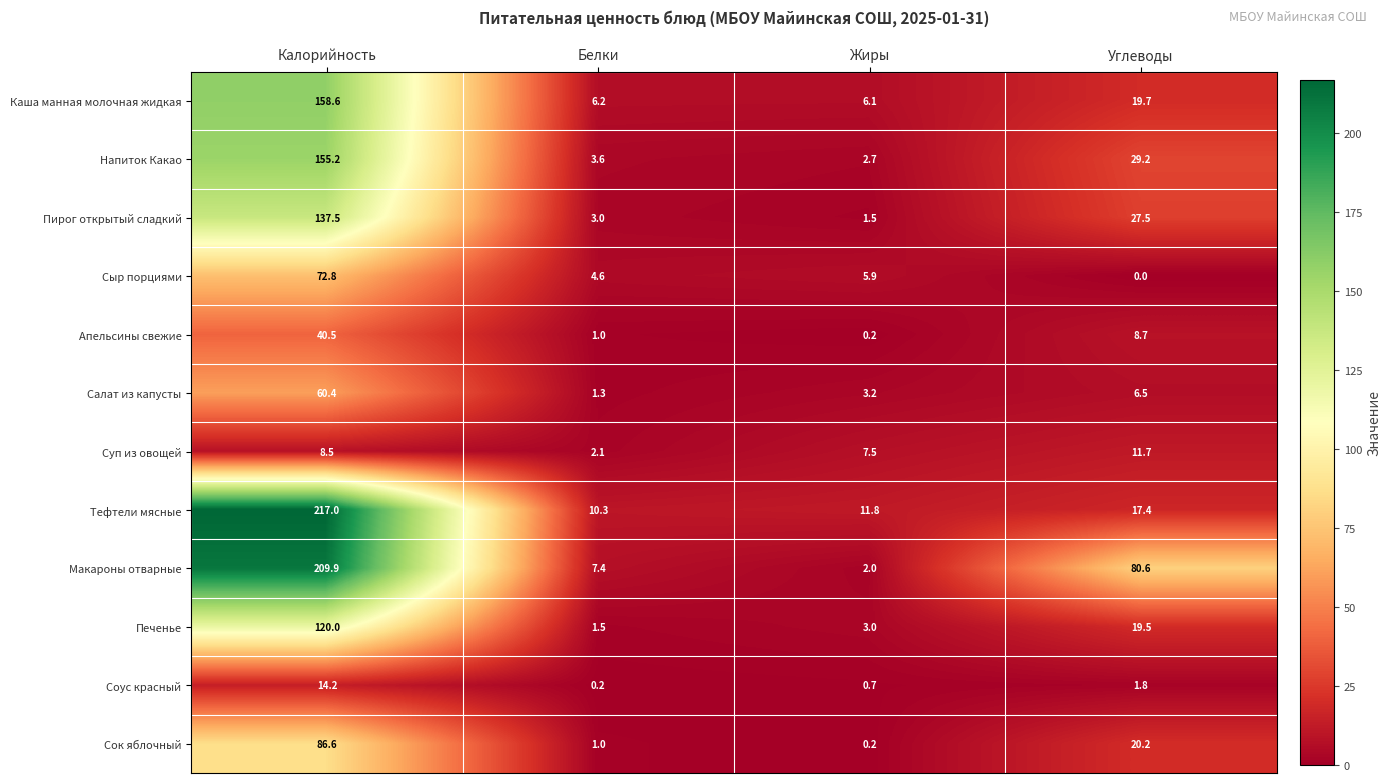

How many series are shown in this chart?

12